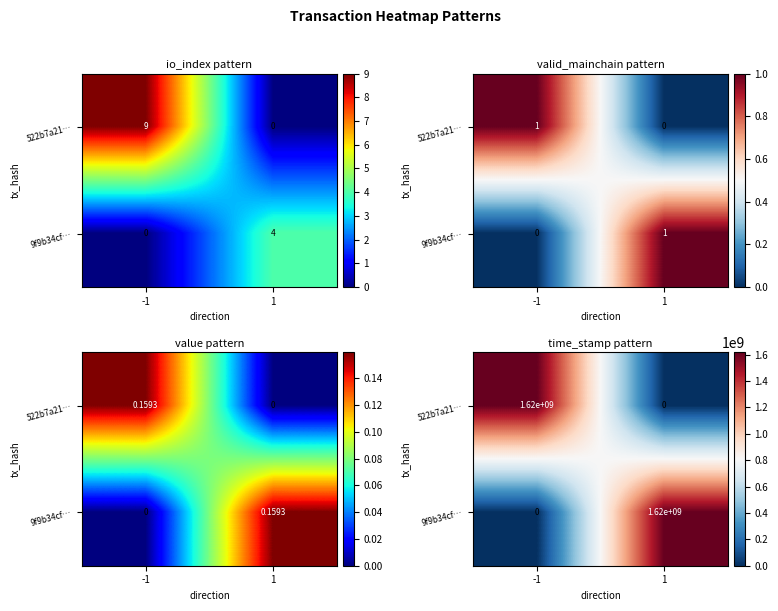

At how many categories does at least one series exceed 1358718708?

2